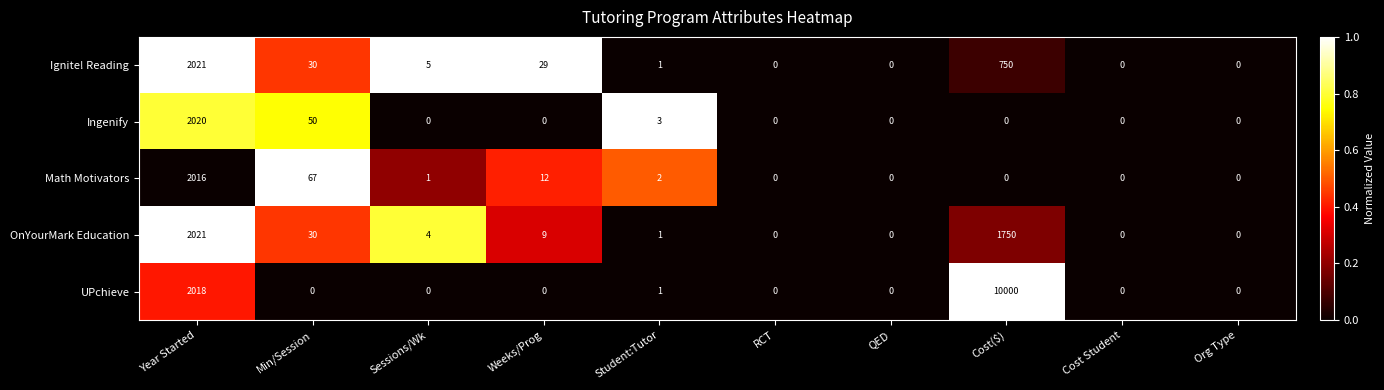

What is the difference between the second highest and minimum values in the Math Motivators series?

67